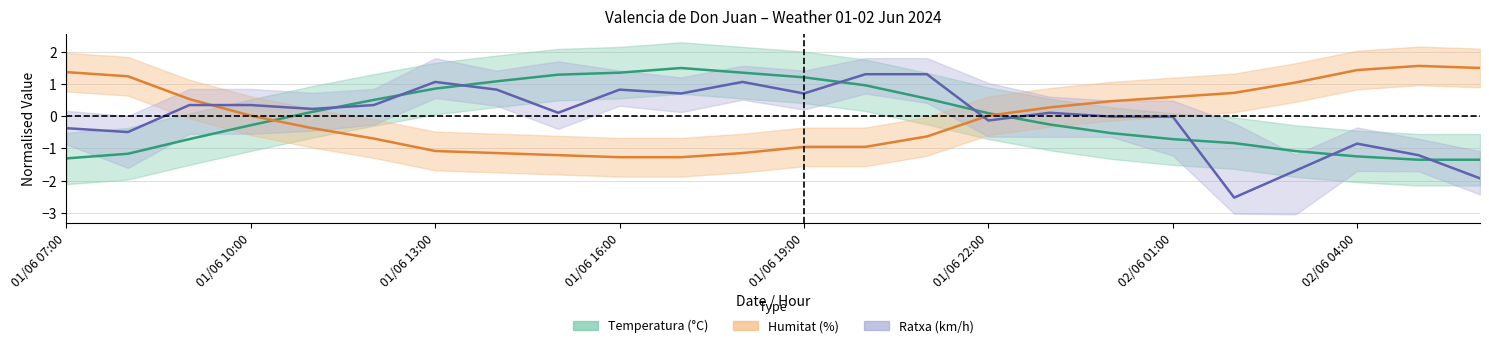

How many positive values does the Velocitat del vent (km/h) series have?

14